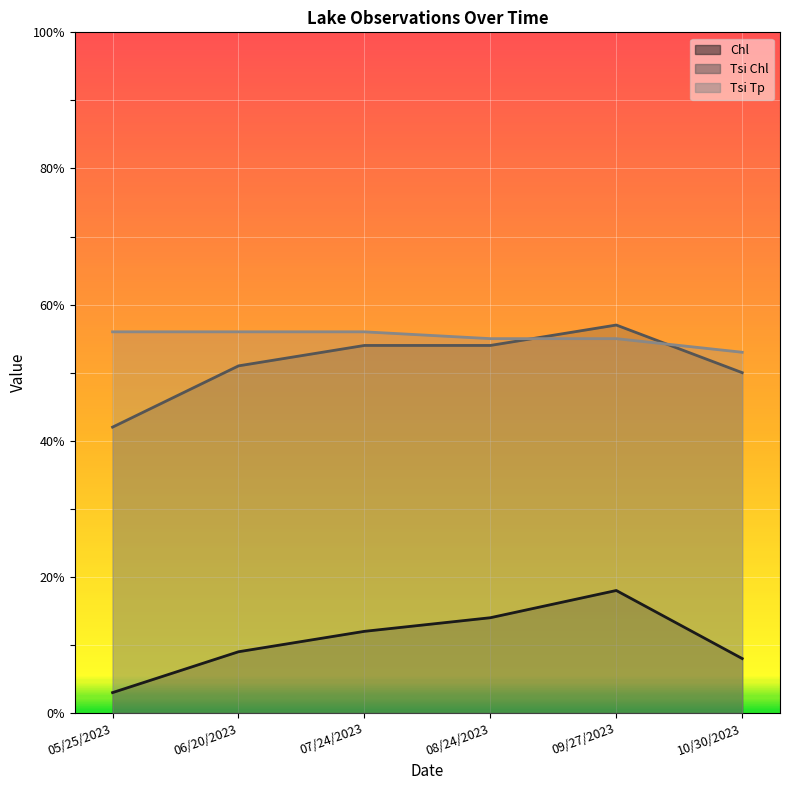

In Chl, how many points are higher than both neighbors (excluding endpoints)?

1